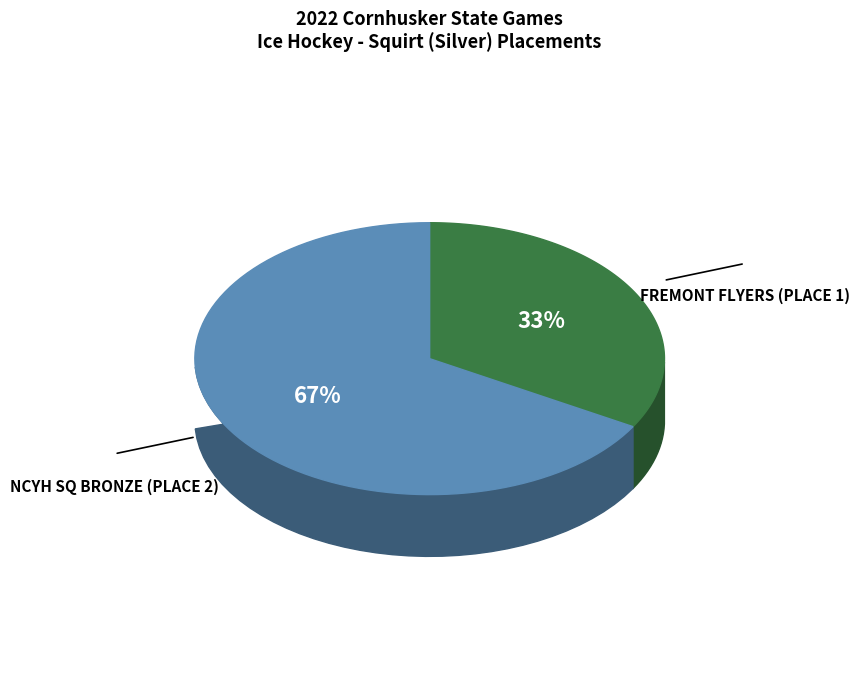

The NCYH Sq Bronze (Place 2) slice represents 67% of the pie. True or false?

True